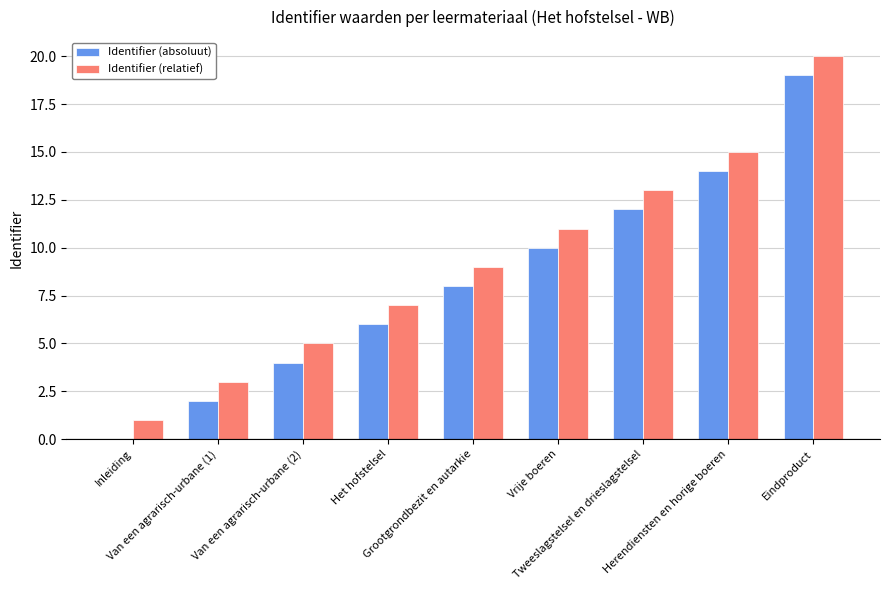

What is the sum of the Identifier (relatief) values at Herendiensten en horige boeren and Van een agrarisch-urbane (2)?

20